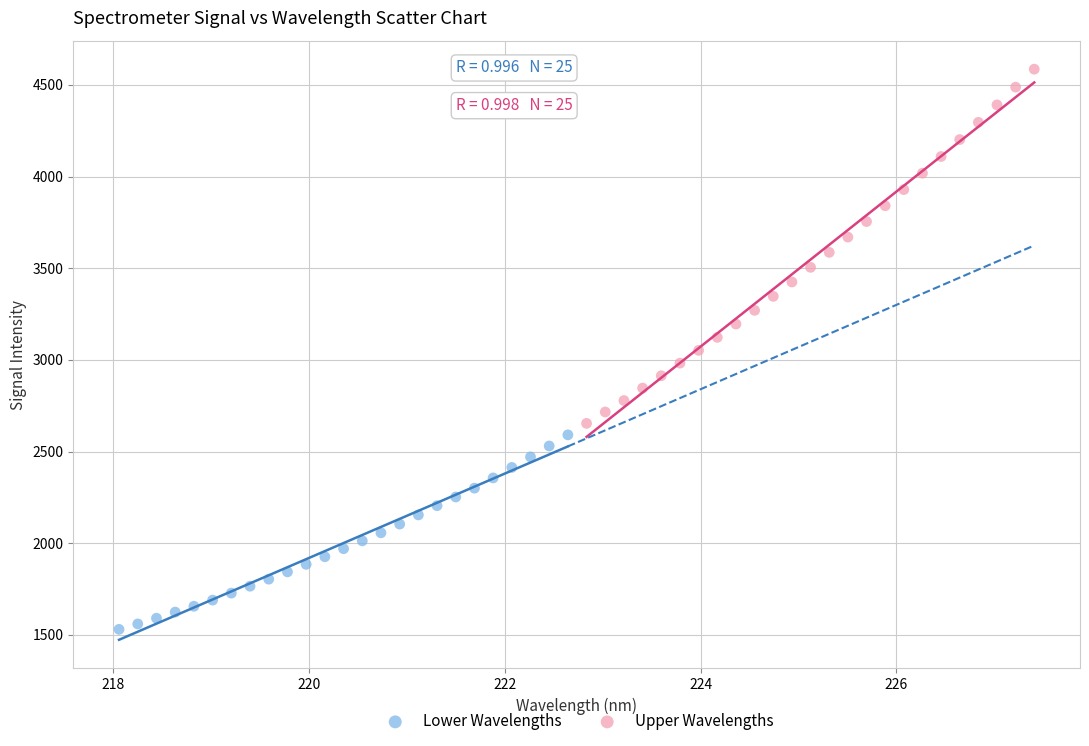

What are all the series names shown in the legend?

Lower Wavelengths, Upper Wavelengths